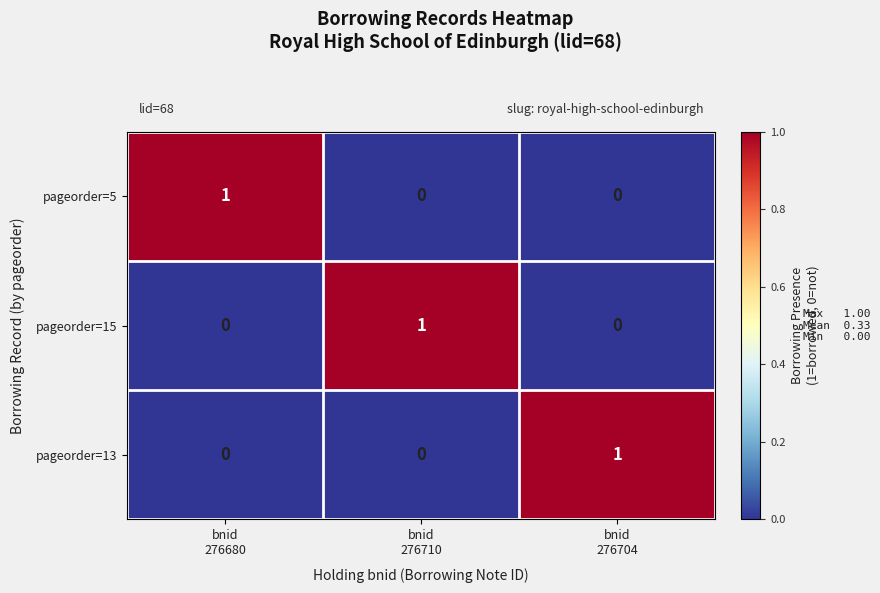

Count the number of categories in the chart.

3